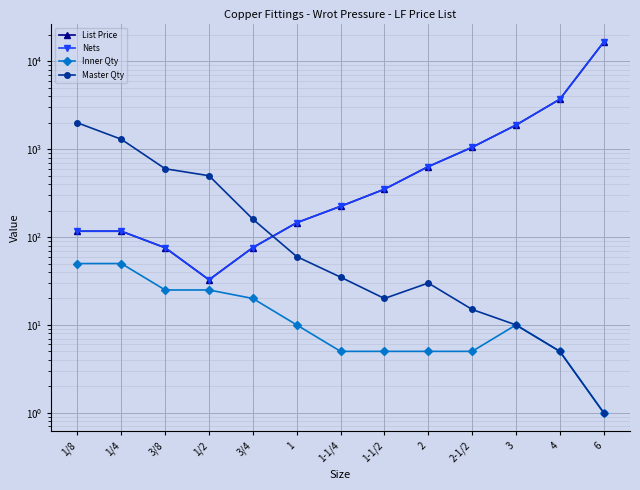

True or false: Master Qty has more than 2 points higher than both neighbors.

False